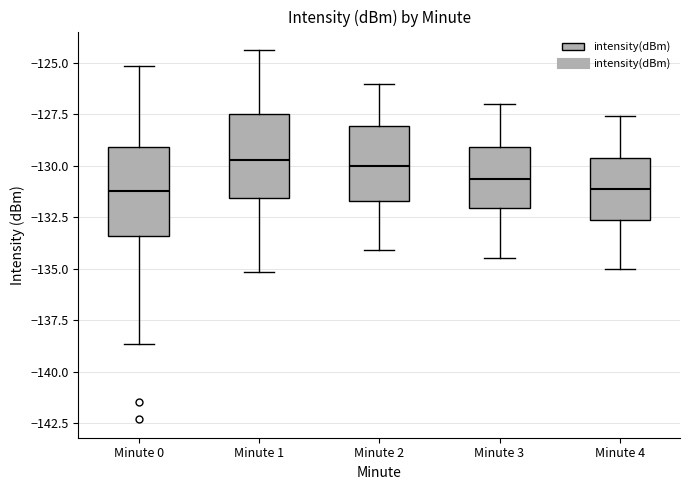

Reading left to right, read every box against the y-axis: the position of its median line, the range the box covers, and the ends of its whiskers. The values are not printed on the chart, so give them approximately, as read against the axis.

Minute 0: median -131.0, box -133.5 to -129.0, whiskers -138.5 to -125.0
Minute 1: median -129.5, box -131.5 to -127.5, whiskers -135.0 to -124.5
Minute 2: median -130.0, box -131.5 to -128.0, whiskers -134.0 to -126.0
Minute 3: median -130.5, box -132.0 to -129.0, whiskers -134.5 to -127.0
Minute 4: median -131.0, box -132.5 to -129.5, whiskers -135.0 to -127.5